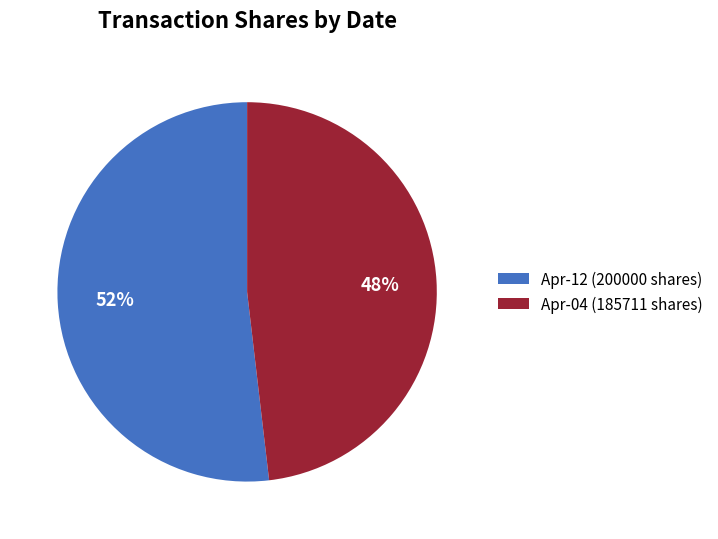

Approximately how many times larger is the value at Apr-12 (200000 shares) compared to Apr-04 (185711 shares)?

1.1